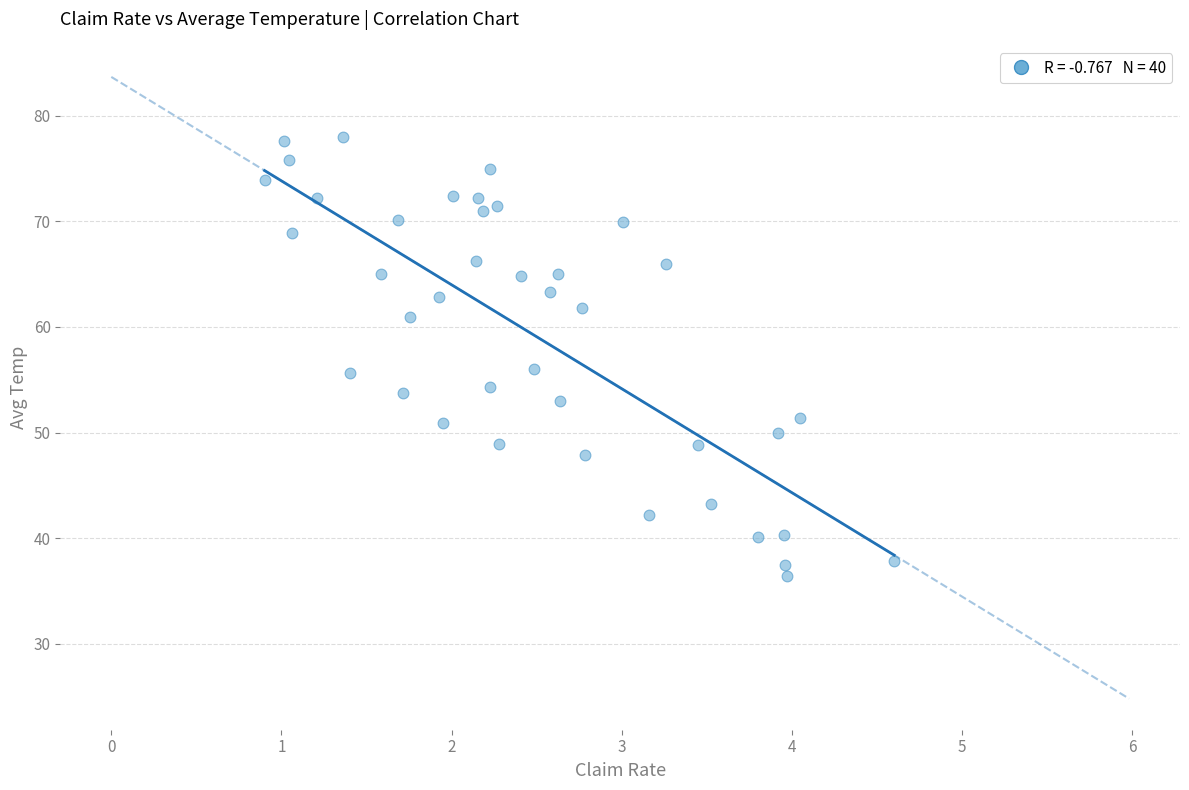

What is the range of X values (max minus min)?

3.7